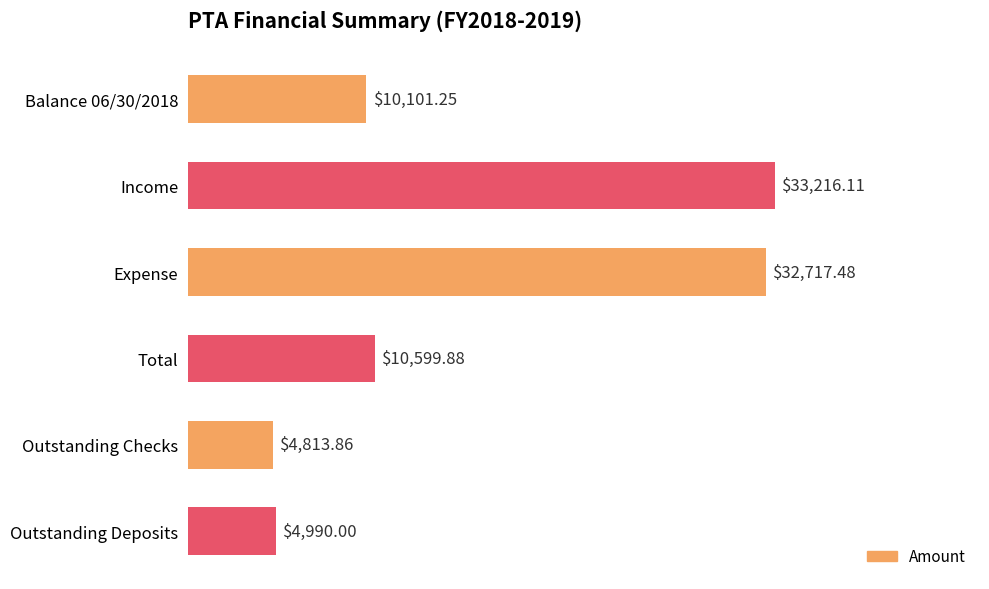

How many data points are above 10599?

3